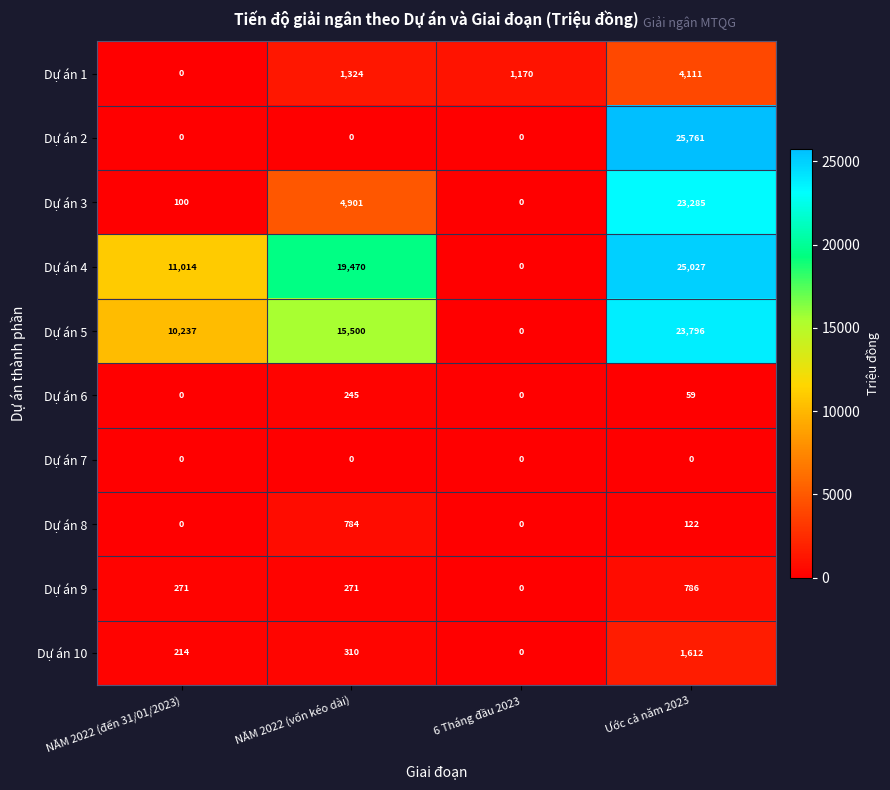

True or false: Dự án 2 has a value of 34441 at Ước cả năm 2023.

False